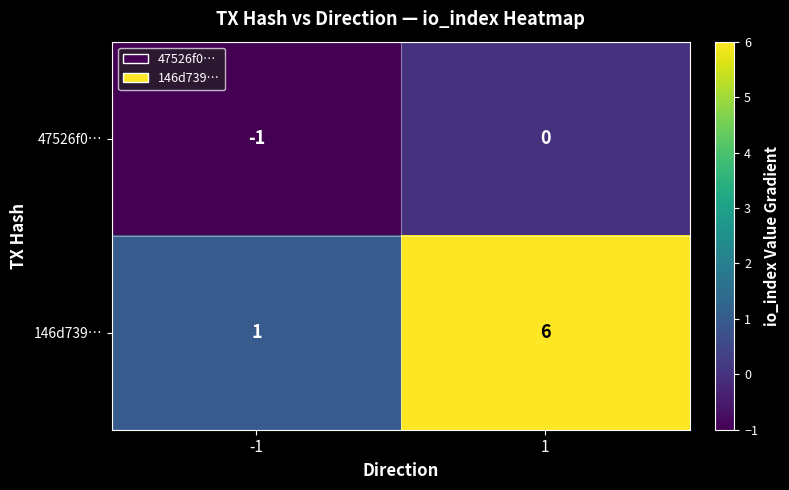

True or false: 146d739… has a value of 1 at -1.

True